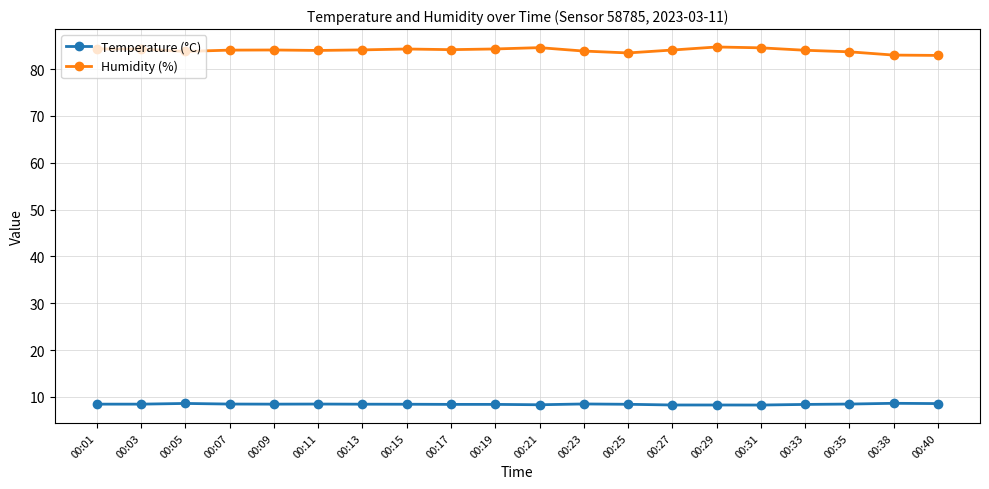

What is the difference between the maximum and minimum values in the Temperature (°C) series?

0.4